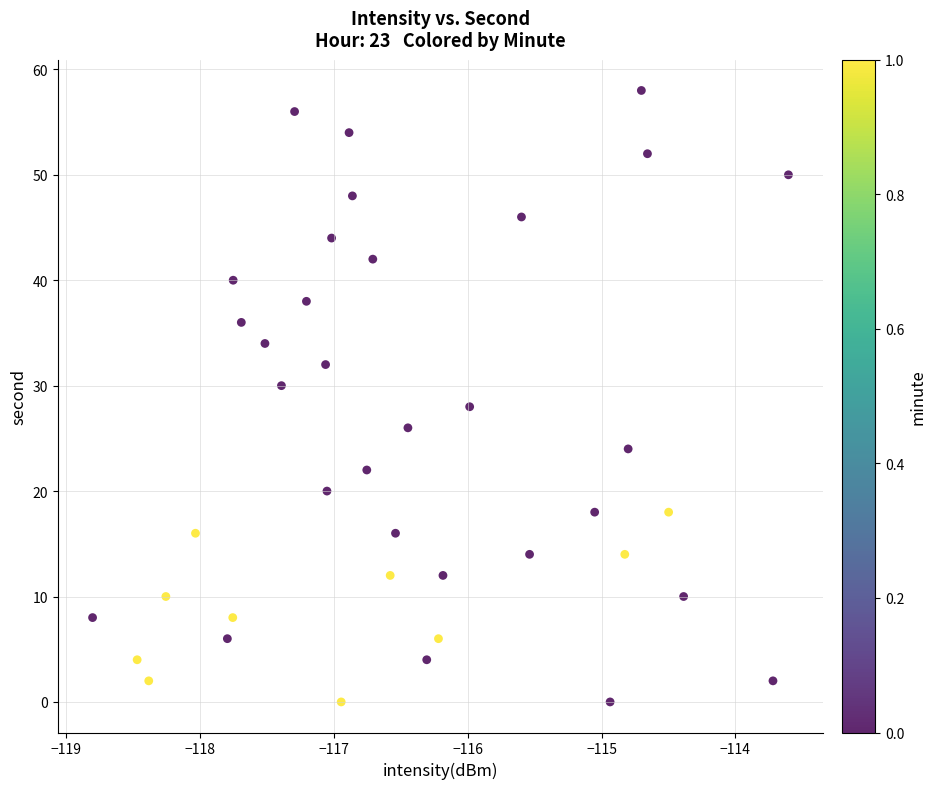

What is the range of Y values (max minus min)?

58